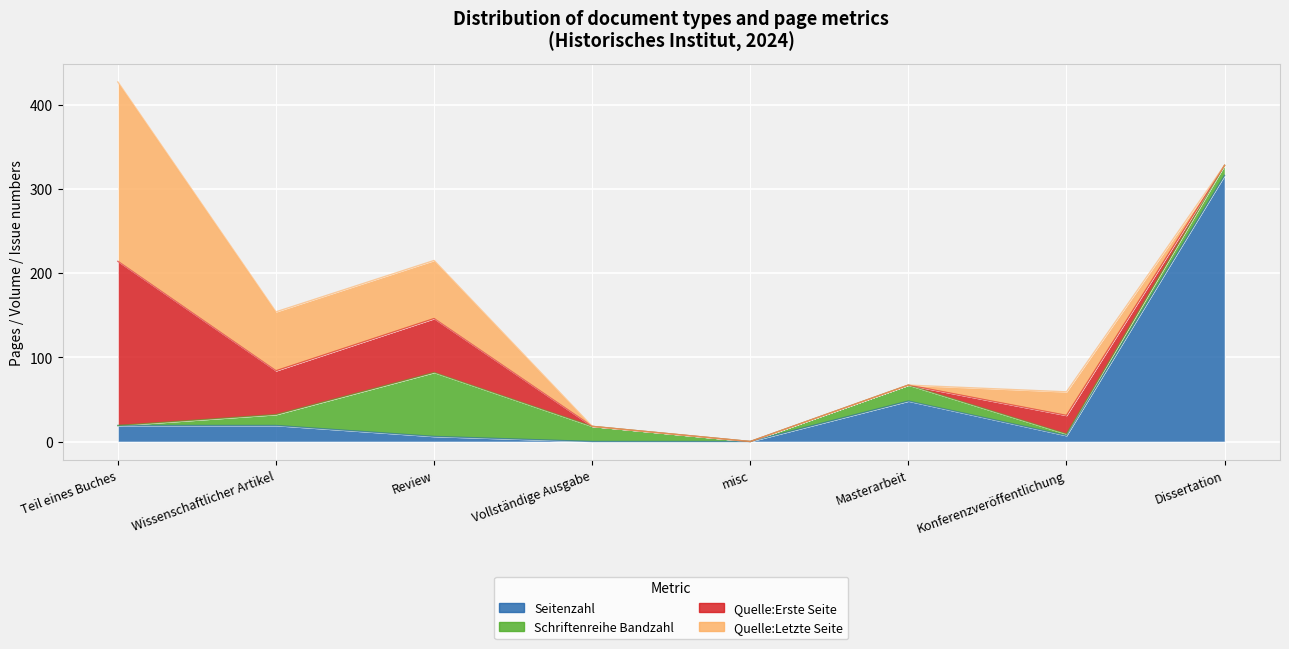

How many interior local valleys does the Seitenzahl series have?

1